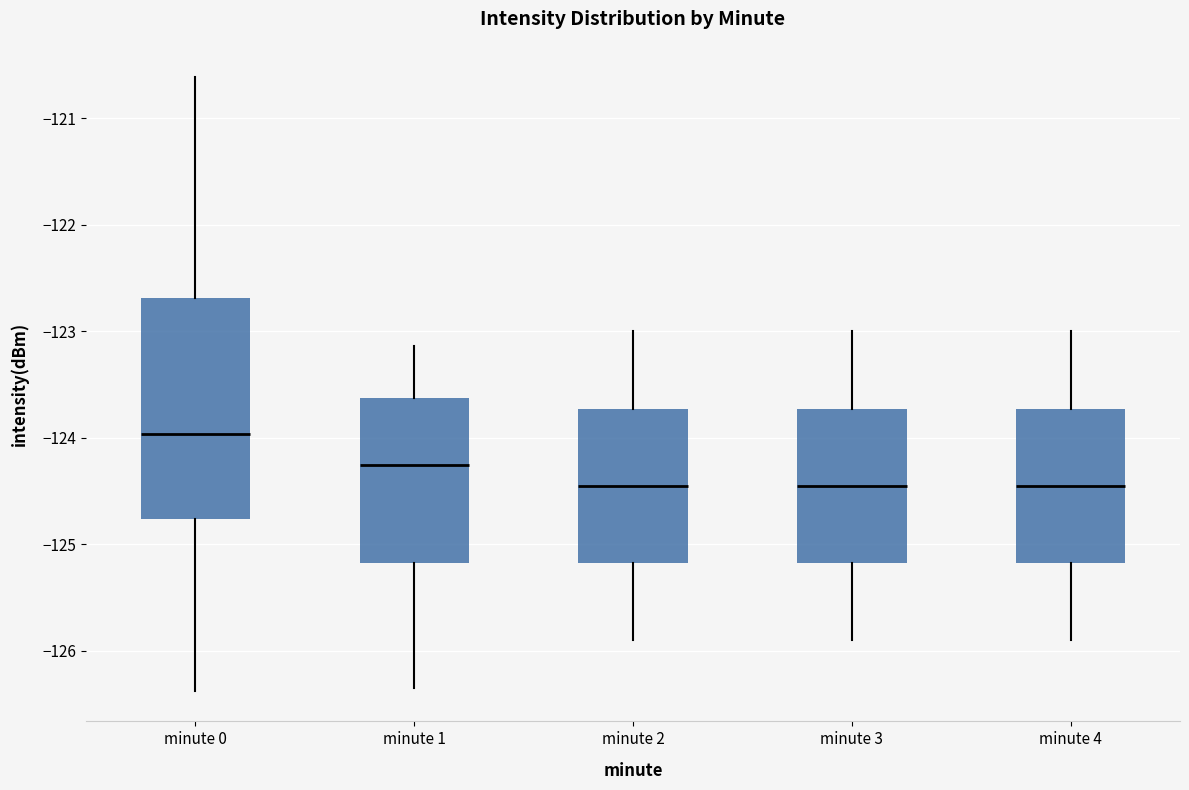

Reading left to right, read every box against the y-axis: the position of its median line, the range the box covers, and the ends of its whiskers. The values are not printed on the chart, so give them approximately, as read against the axis.

minute 0: median -124.0, box -124.8 to -122.7, whiskers -126.4 to -120.6
minute 1: median -124.2, box -125.2 to -123.6, whiskers -126.3 to -123.1
minute 2: median -124.4, box -125.2 to -123.7, whiskers -125.9 to -123.0
minute 3: median -124.4, box -125.2 to -123.7, whiskers -125.9 to -123.0
minute 4: median -124.4, box -125.2 to -123.7, whiskers -125.9 to -123.0